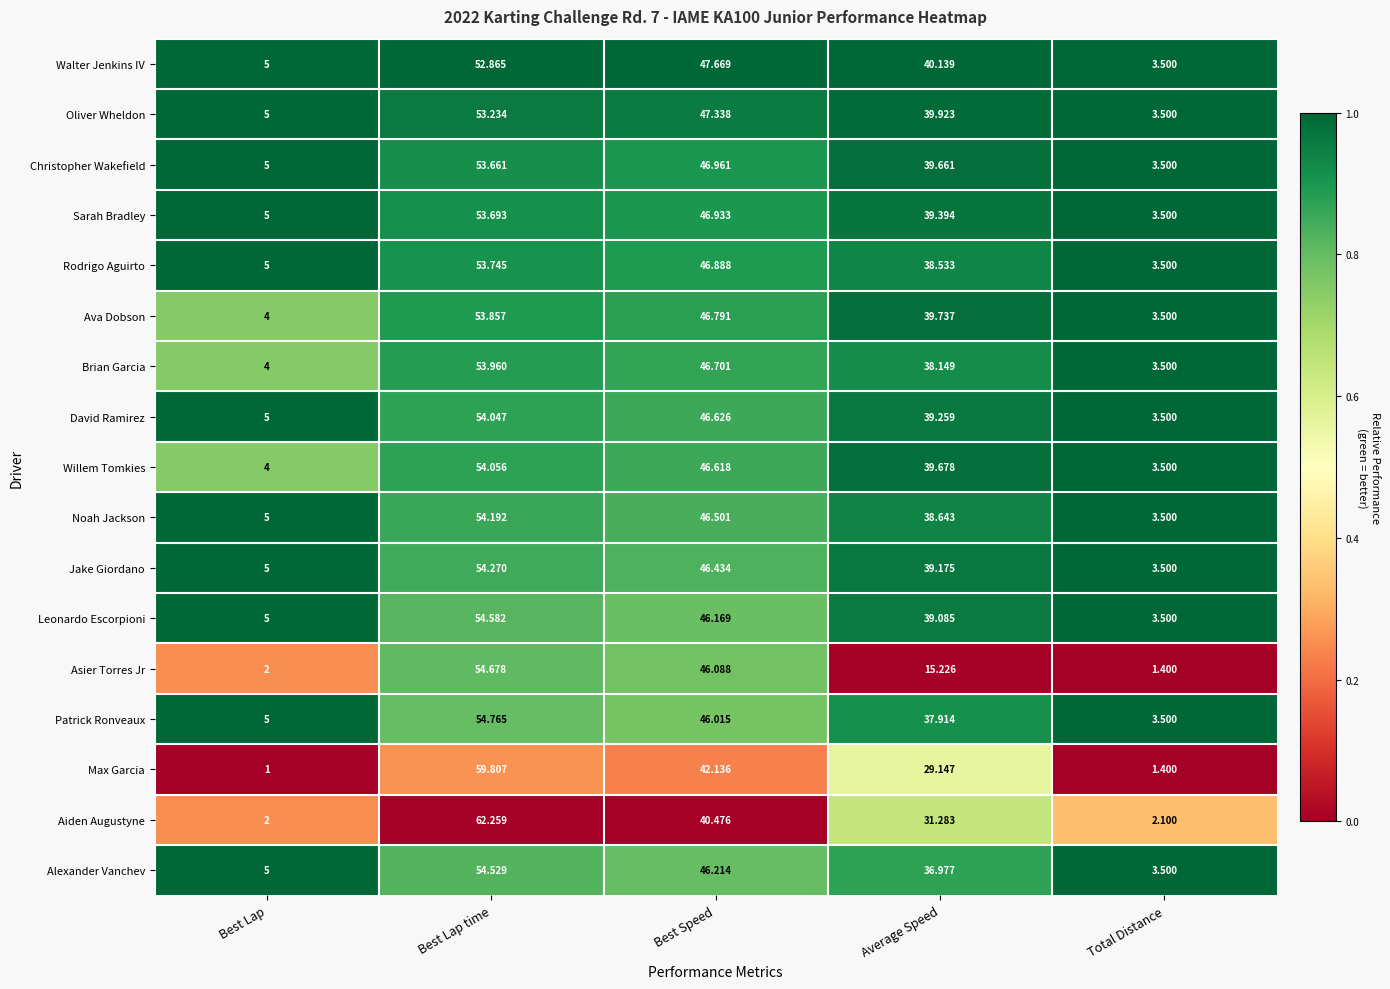

Which series has the widest spread of values?

Aiden Augustyne